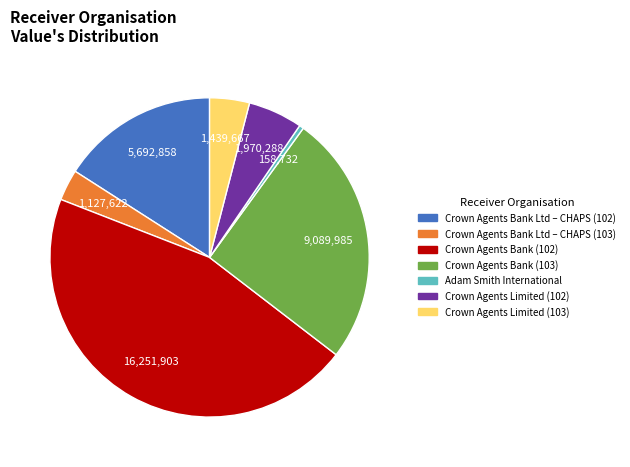

Is there any slice that represents more than half of the pie?

No